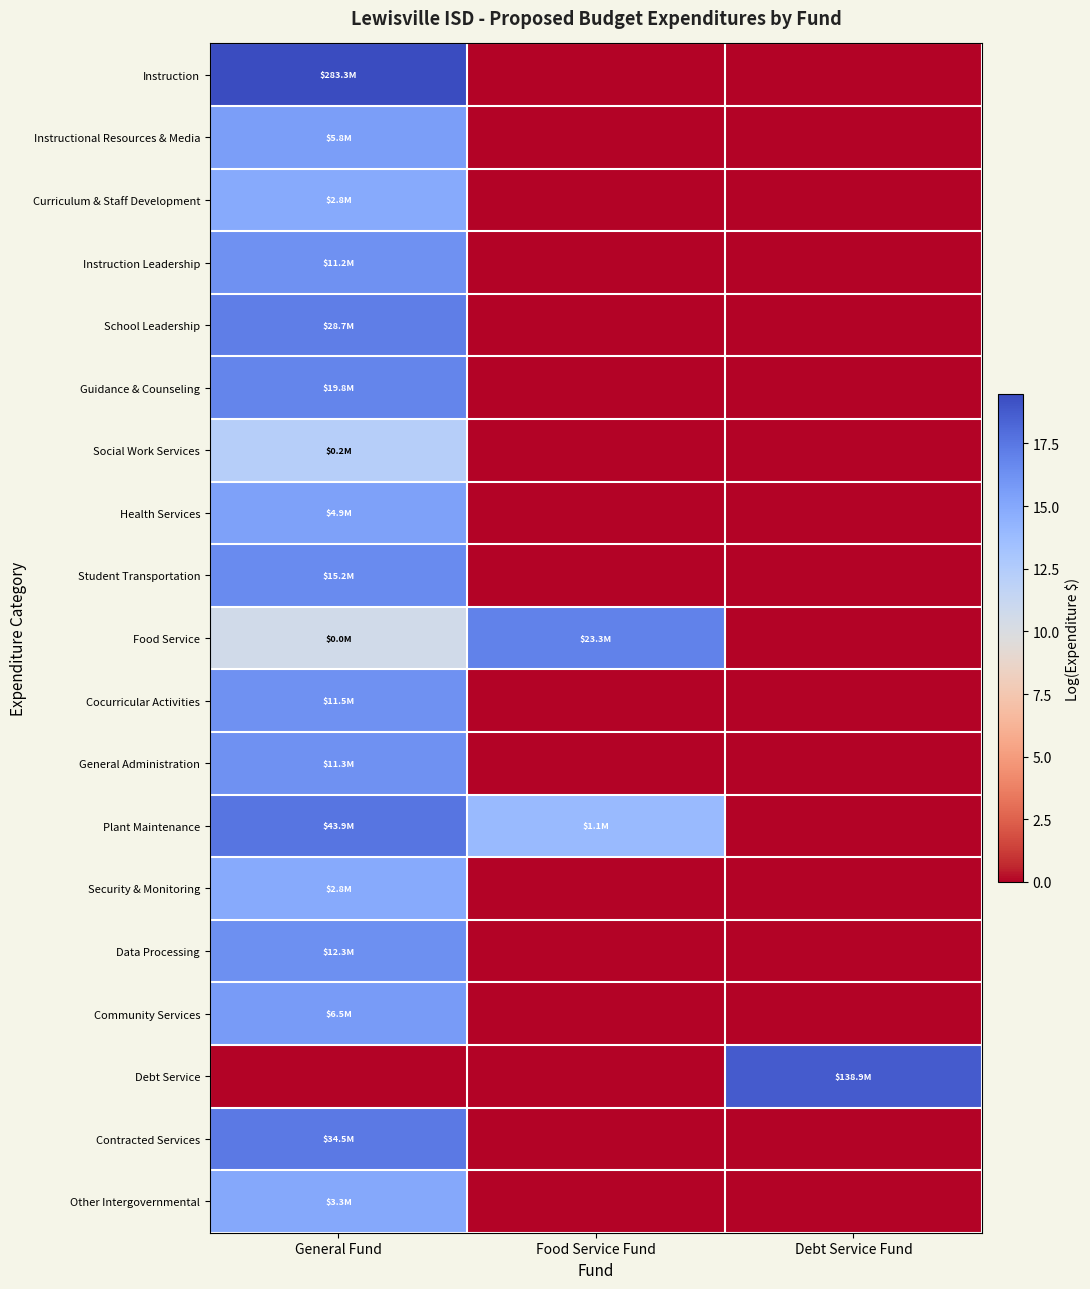

Reading left to right, transcribe all the data shown in this chart.

Instruction: General Fund=19.5	Food Service Fund=0.0	Debt Service Fund=0.0
Instructional Resources & Media: General Fund=15.6	Food Service Fund=0.0	Debt Service Fund=0.0
Curriculum & Staff Development: General Fund=14.9	Food Service Fund=0.0	Debt Service Fund=0.0
Instruction Leadership: General Fund=16.2	Food Service Fund=0.0	Debt Service Fund=0.0
School Leadership: General Fund=17.2	Food Service Fund=0.0	Debt Service Fund=0.0
Guidance & Counseling: General Fund=16.8	Food Service Fund=0.0	Debt Service Fund=0.0
Social Work Services: General Fund=12.3	Food Service Fund=0.0	Debt Service Fund=0.0
Health Services: General Fund=15.4	Food Service Fund=0.0	Debt Service Fund=0.0
Student Transportation: General Fund=16.5	Food Service Fund=0.0	Debt Service Fund=0.0
Food Service: General Fund=10.6	Food Service Fund=17.0	Debt Service Fund=0.0
Cocurricular Activities: General Fund=16.3	Food Service Fund=0.0	Debt Service Fund=0.0
General Administration: General Fund=16.2	Food Service Fund=0.0	Debt Service Fund=0.0
Plant Maintenance: General Fund=17.6	Food Service Fund=13.9	Debt Service Fund=0.0
Security & Monitoring: General Fund=14.8	Food Service Fund=0.0	Debt Service Fund=0.0
Data Processing: General Fund=16.3	Food Service Fund=0.0	Debt Service Fund=0.0
Community Services: General Fund=15.7	Food Service Fund=0.0	Debt Service Fund=0.0
Debt Service: General Fund=0.0	Food Service Fund=0.0	Debt Service Fund=18.7
Contracted Services: General Fund=17.4	Food Service Fund=0.0	Debt Service Fund=0.0
Other Intergovernmental: General Fund=15.0	Food Service Fund=0.0	Debt Service Fund=0.0